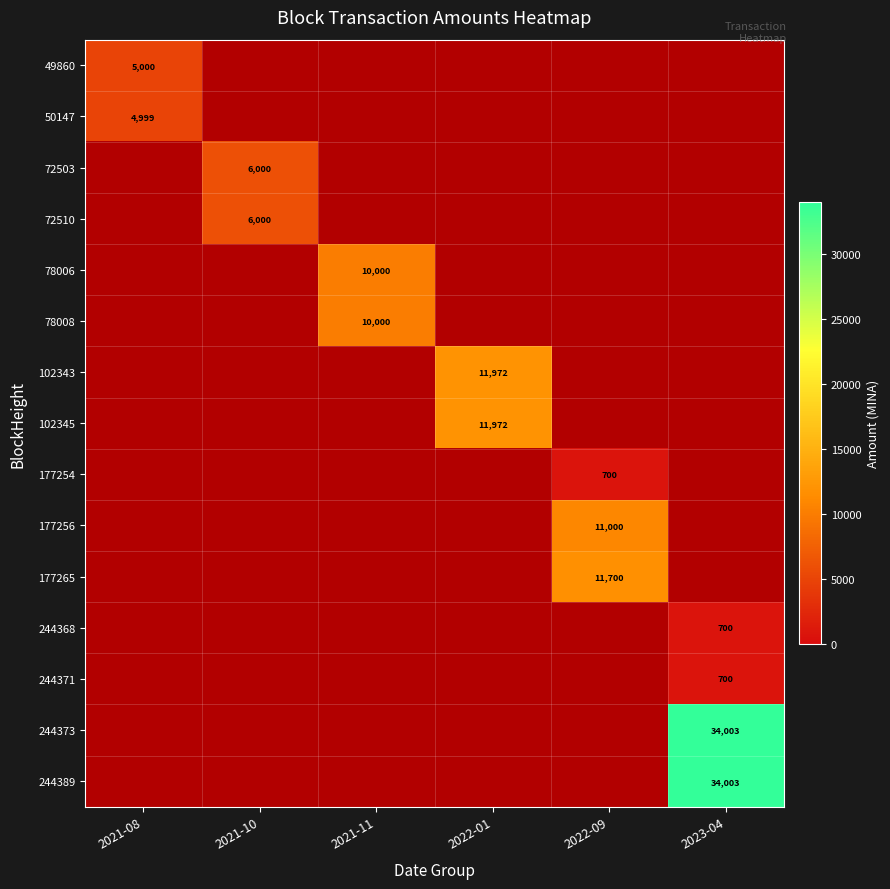

At 2022-01, list the series in order from smallest to largest.

49860, 50147, 72503, 72510, 78006, 78008, 102343, 102345, 177254, 177256, 177265, 244368, 244371, 244373, 244389